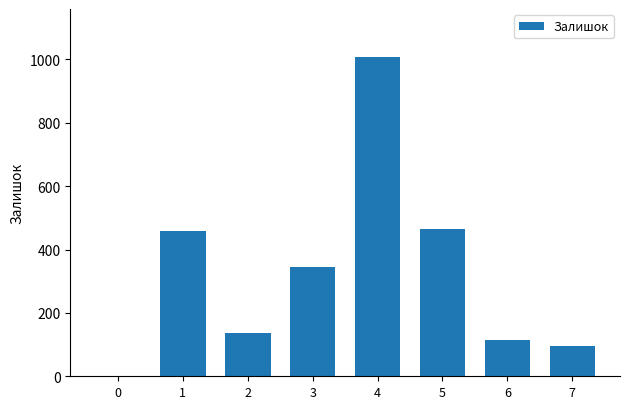

Reading right to left, list all the values displayed in this chart.

7=97	6=114	5=465	4=1008	3=344	2=138	1=458	0=2